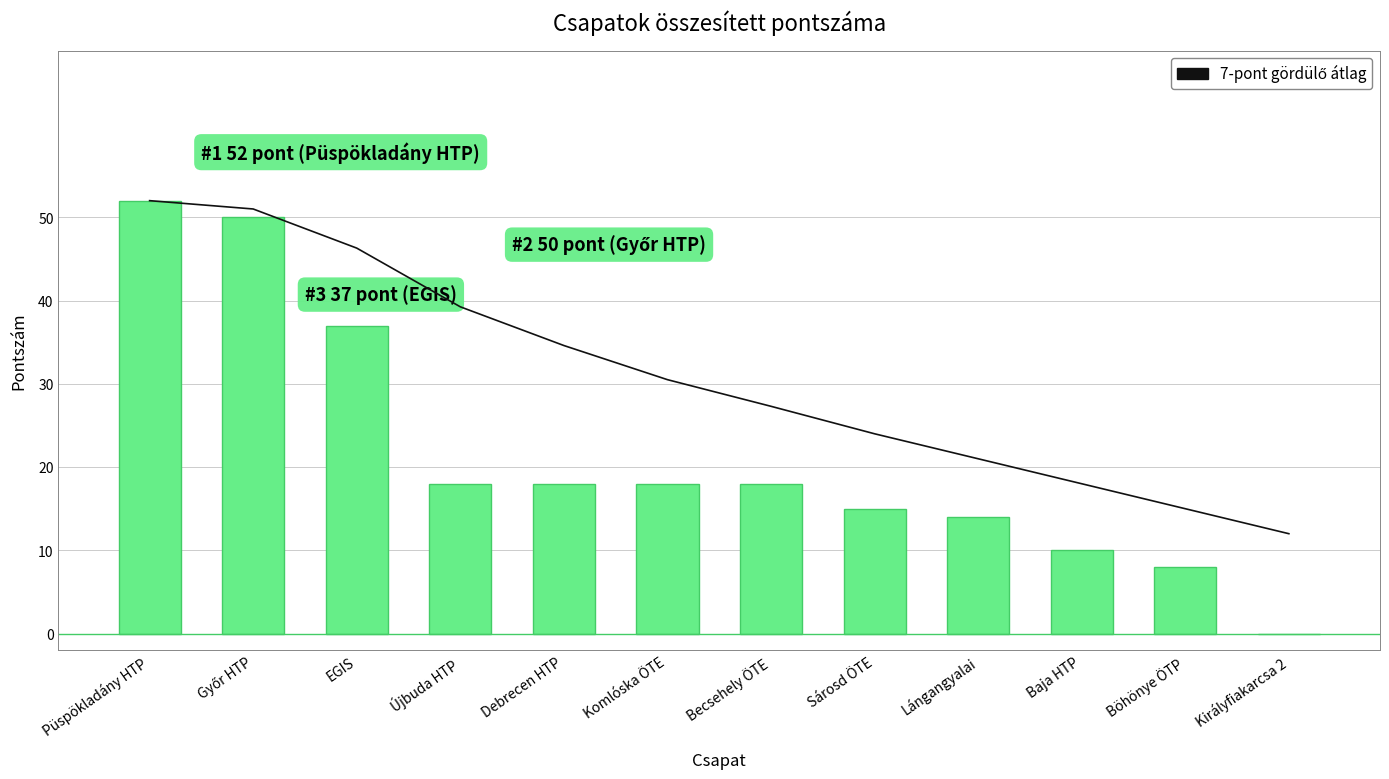

Is the value of 7-pont gördülő átlag at Baja HTP greater than the value of Pontszám at Püspökladány HTP?

No